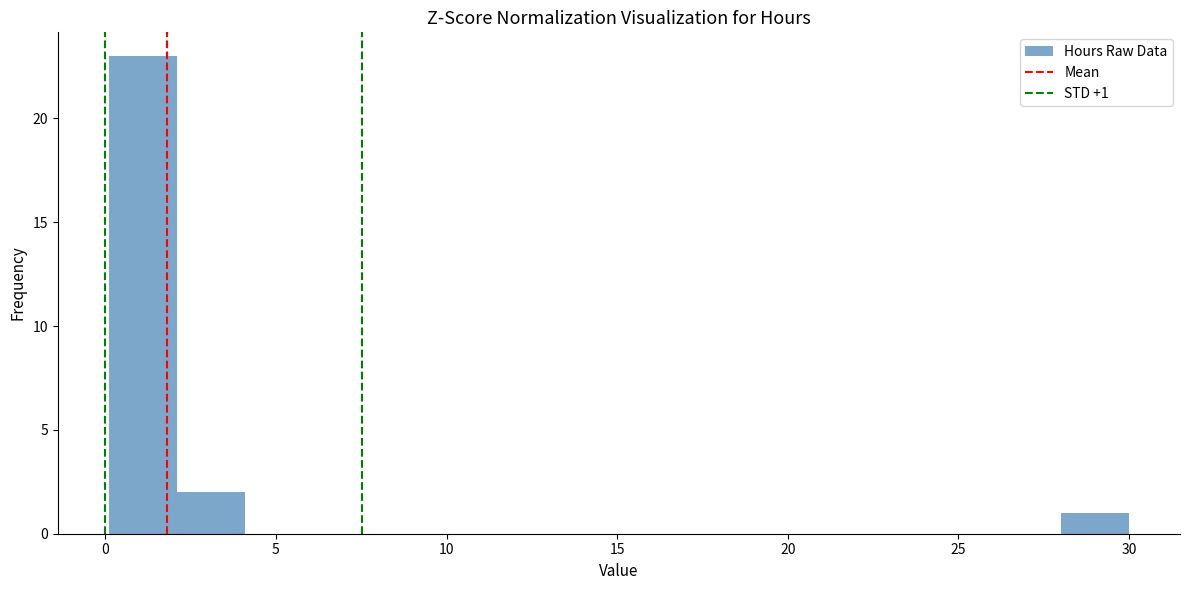

Around what value on the x-axis is the tallest bar? Give the approximate position of its centre, as read against the axis.

1.0